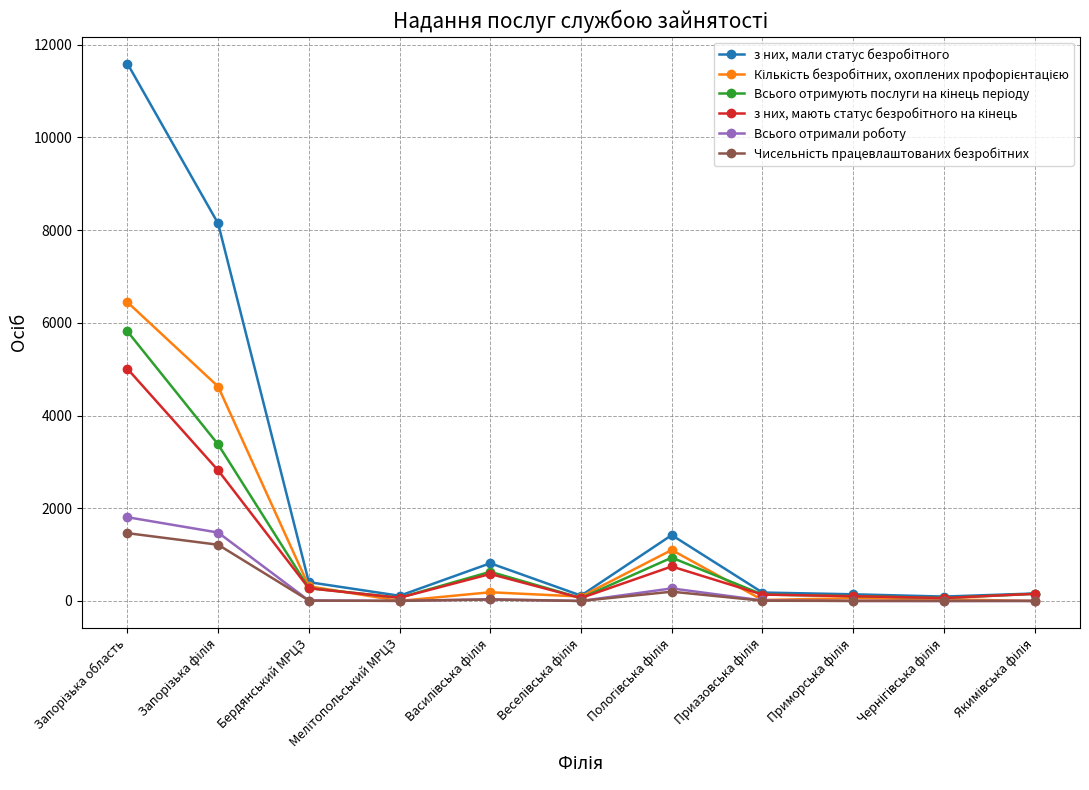

What is the label of the 9th point from the right?

Бердянський МРЦЗ